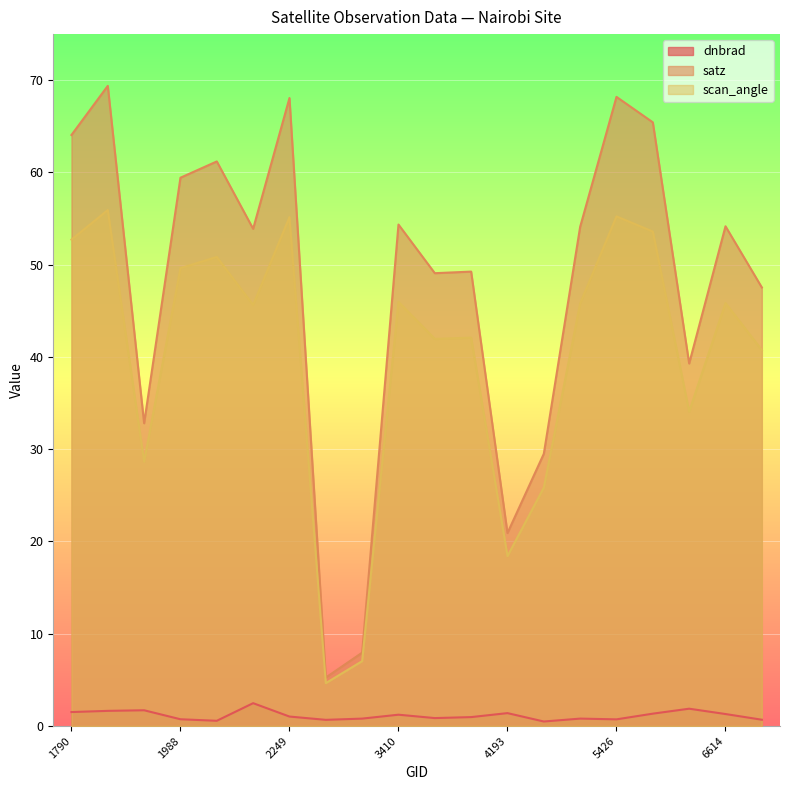

Is the value of satz at 2213 greater than the value of scan_angle at 1889?

Yes